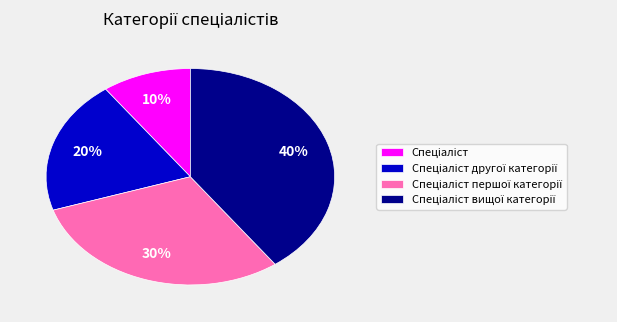

Count the number of slices in the pie.

4